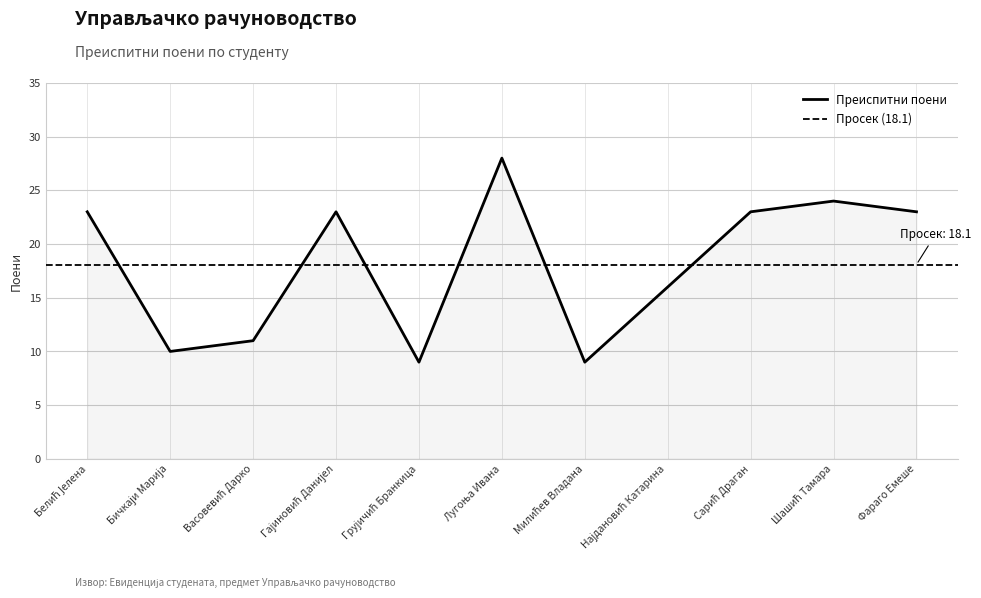

How many data points does each series have?

11